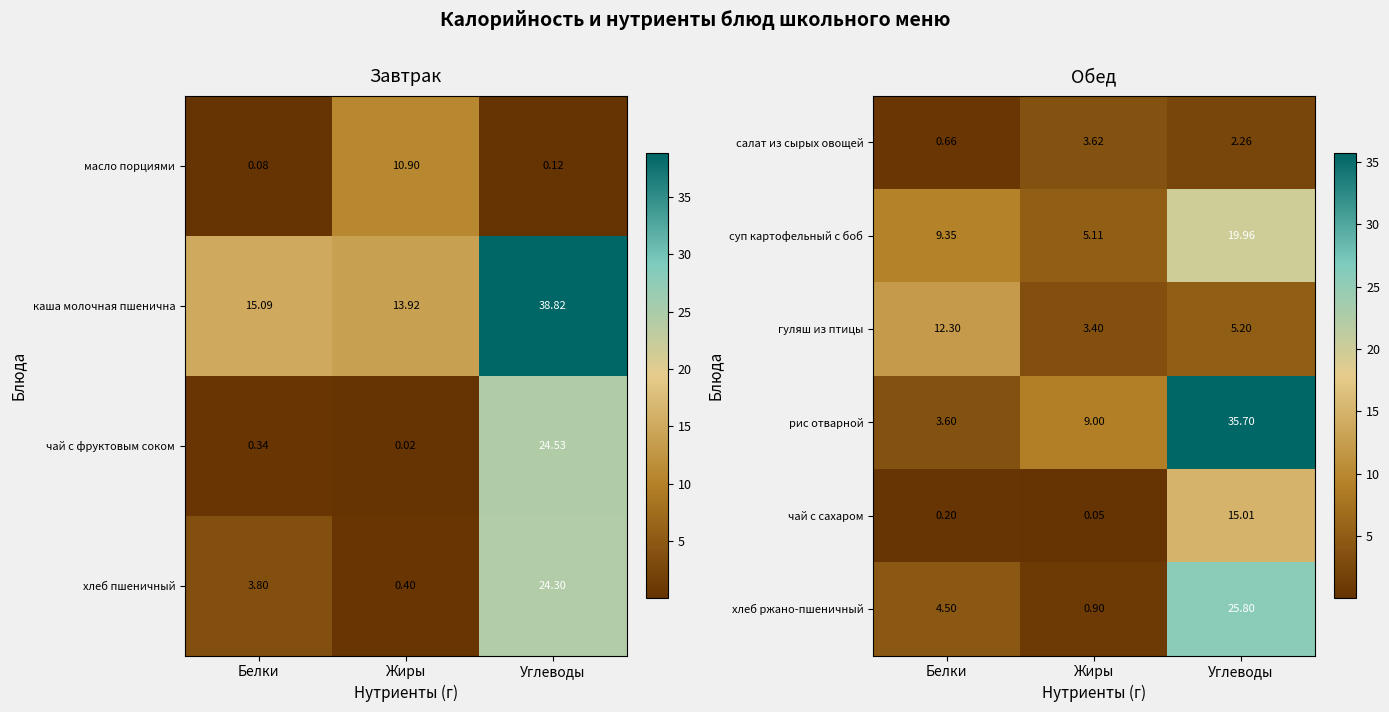

At which label does масло порциями reach its minimum?

Белки